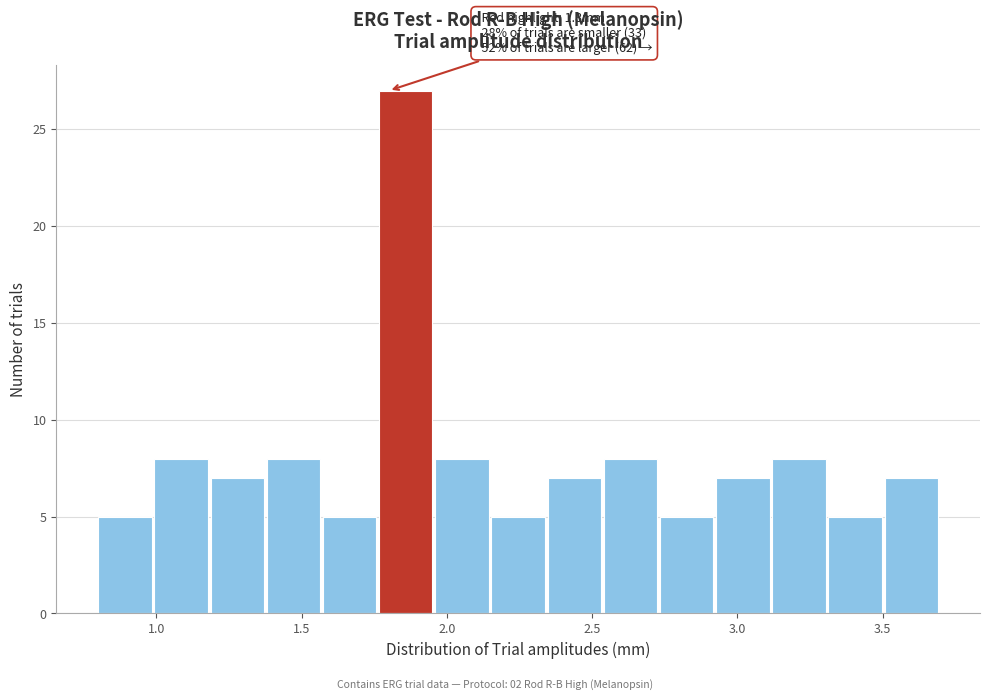

Around what value on the x-axis is the tallest bar? Give the approximate position of its centre, as read against the axis.

1.85